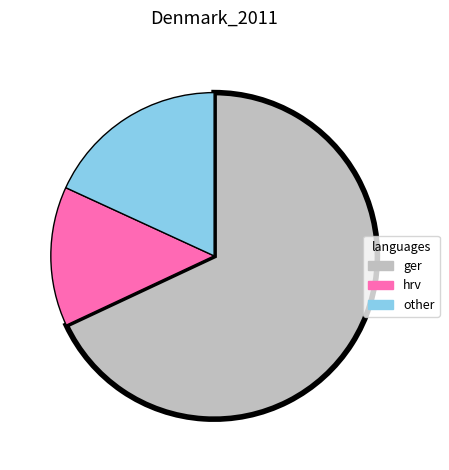

Which slice is the smallest?

hrv